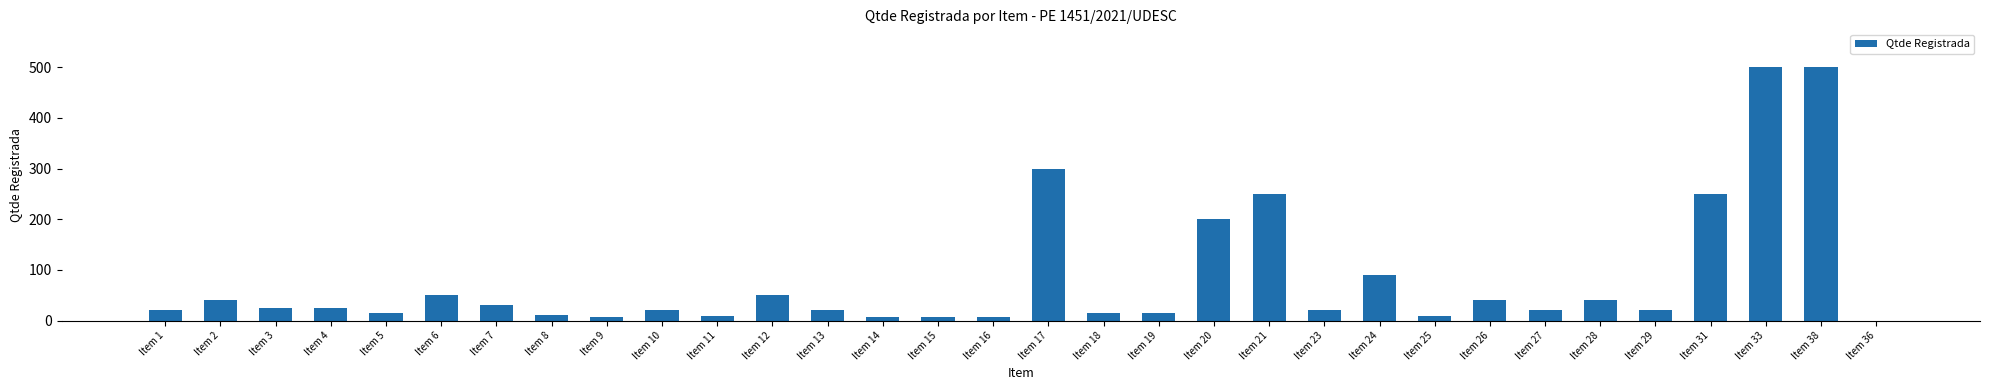

The chart shows a value of 40 at Item 28. True or false?

True